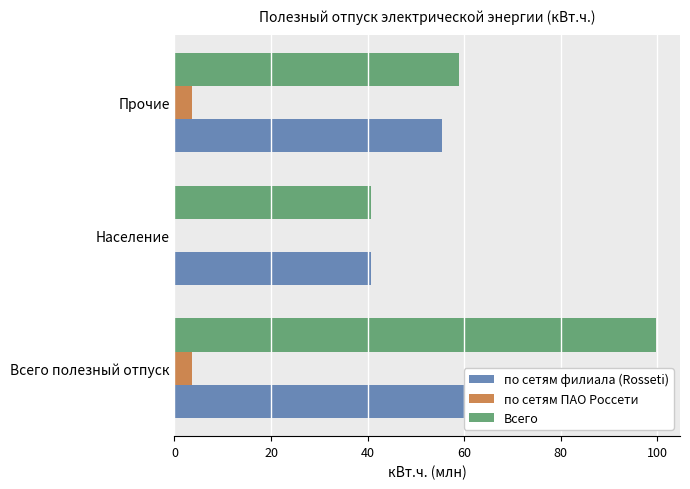

How many data points in по сетям ПАО Россети are above 3?

2